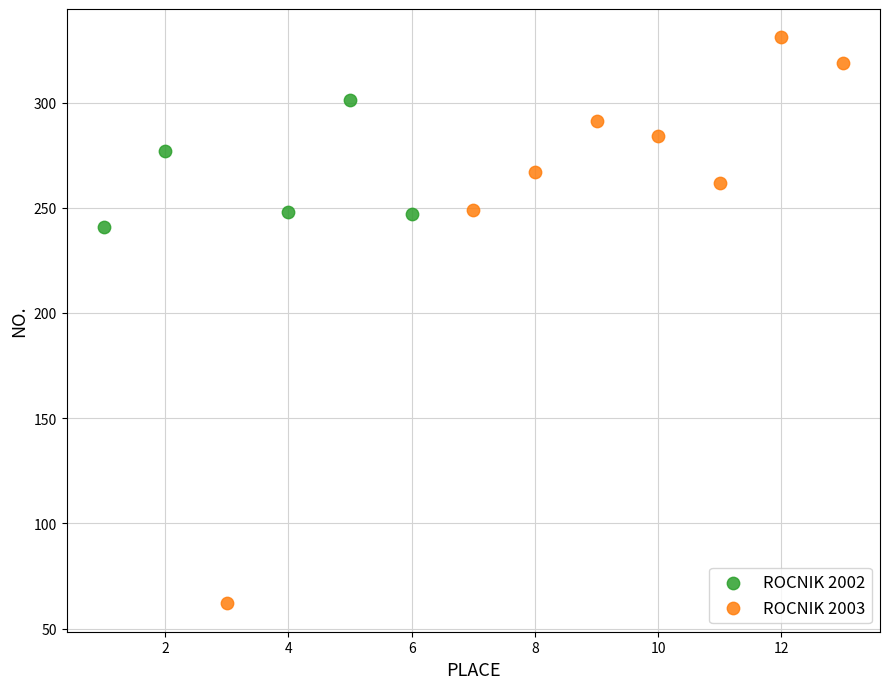

What are all the series names shown in the legend?

ROCNIK 2002, ROCNIK 2003